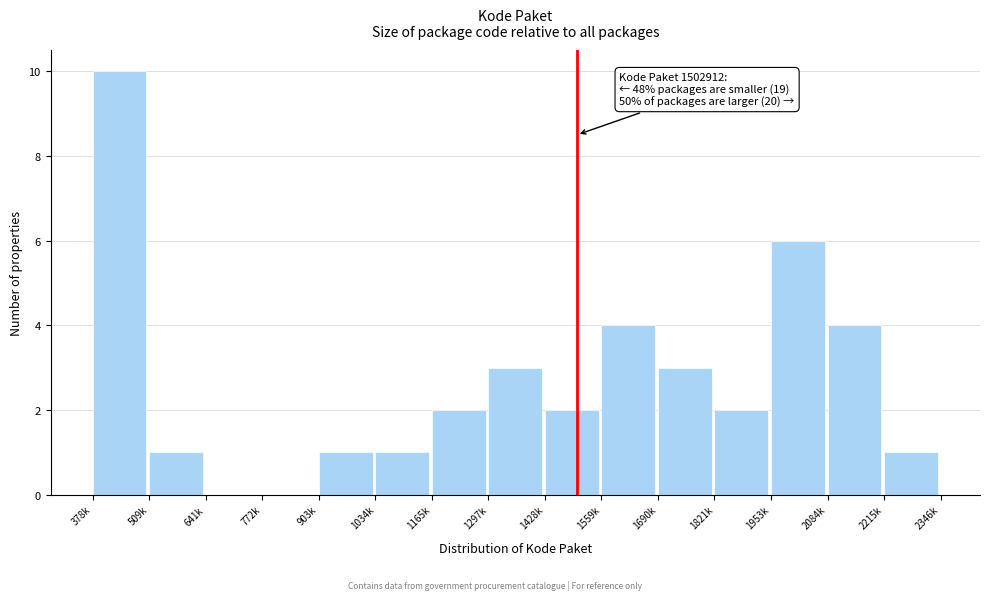

Reading right to left, what are all the values shown in this chart?

2215k=1	2084k=4	1953k=6	1821k=2	1690k=3	1559k=4	1428k=2	1297k=3	1165k=2	1034k=1	903k=1	772k=0	641k=0	509k=1	378k=10